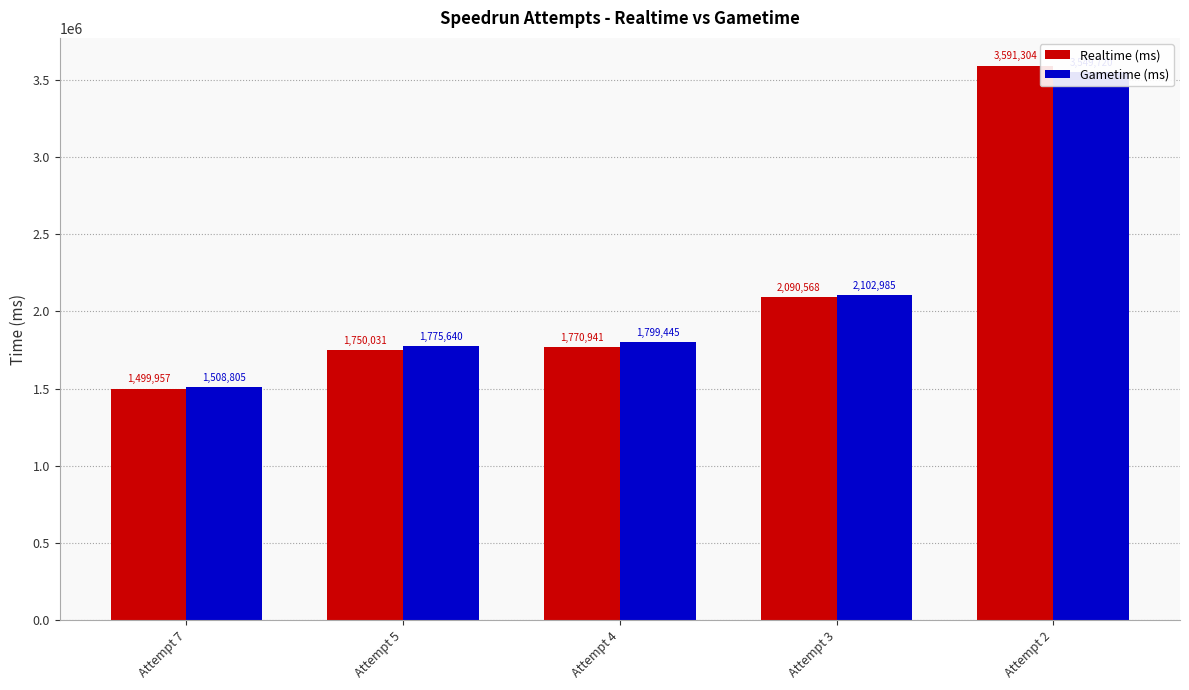

What are all the series names shown in the legend?

Realtime (ms), Gametime (ms)